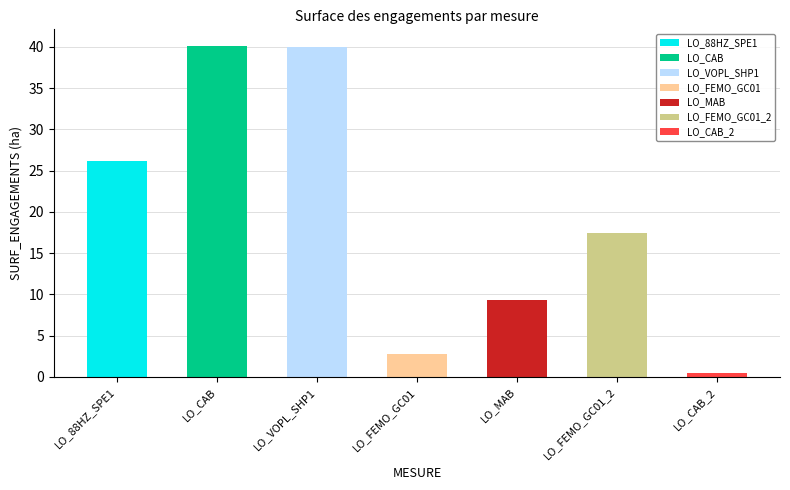

How many bars are there in total?

7